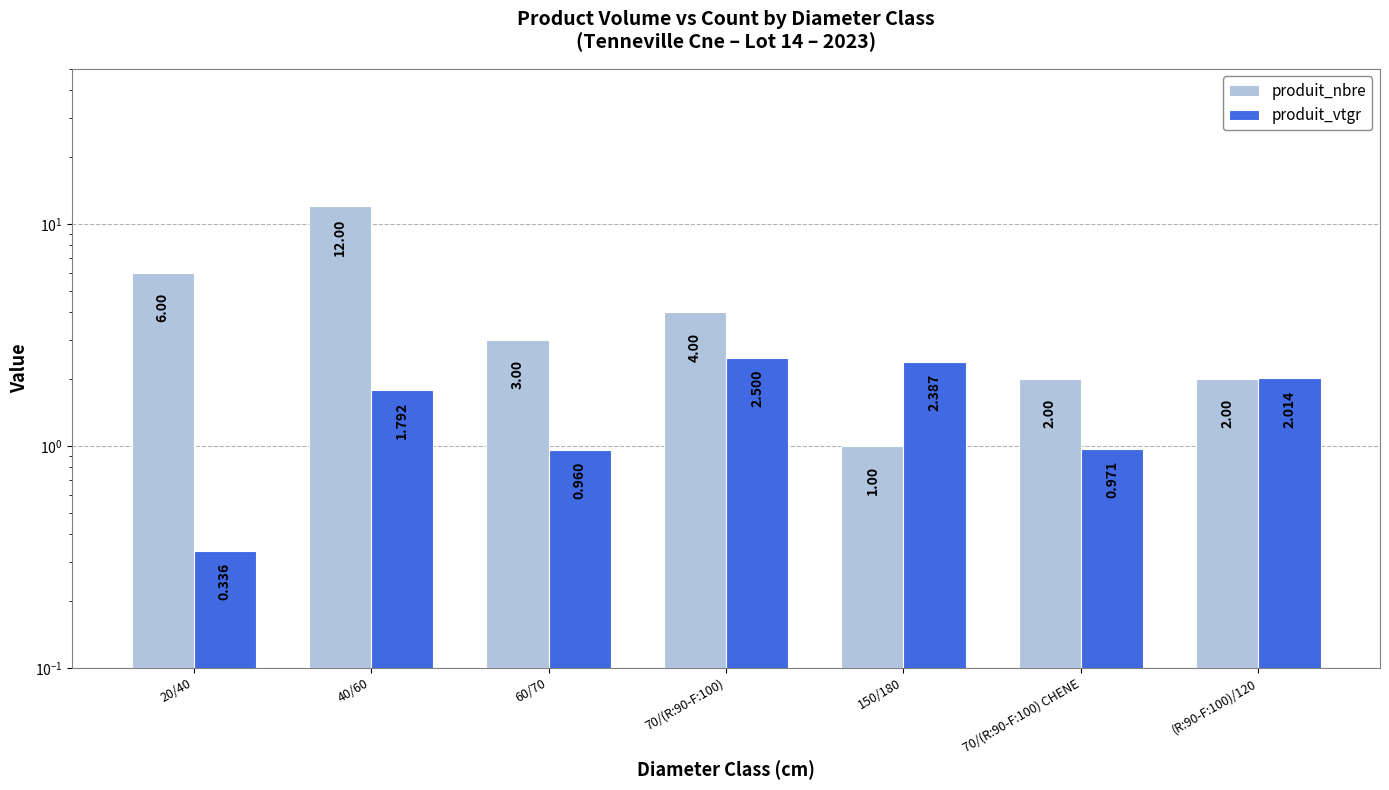

Reading left to right, what are all the values shown in this chart?

produit_nbre: 20/40=6.0	40/60=12.0	60/70=3.0	70/(R:90-F:100)=4.0	150/180=1.0	70/(R:90-F:100) CHENE=2.0	(R:90-F:100)/120=2.0
produit_vtgr: 20/40=0.3	40/60=1.8	60/70=1.0	70/(R:90-F:100)=2.5	150/180=2.4	70/(R:90-F:100) CHENE=1.0	(R:90-F:100)/120=2.0